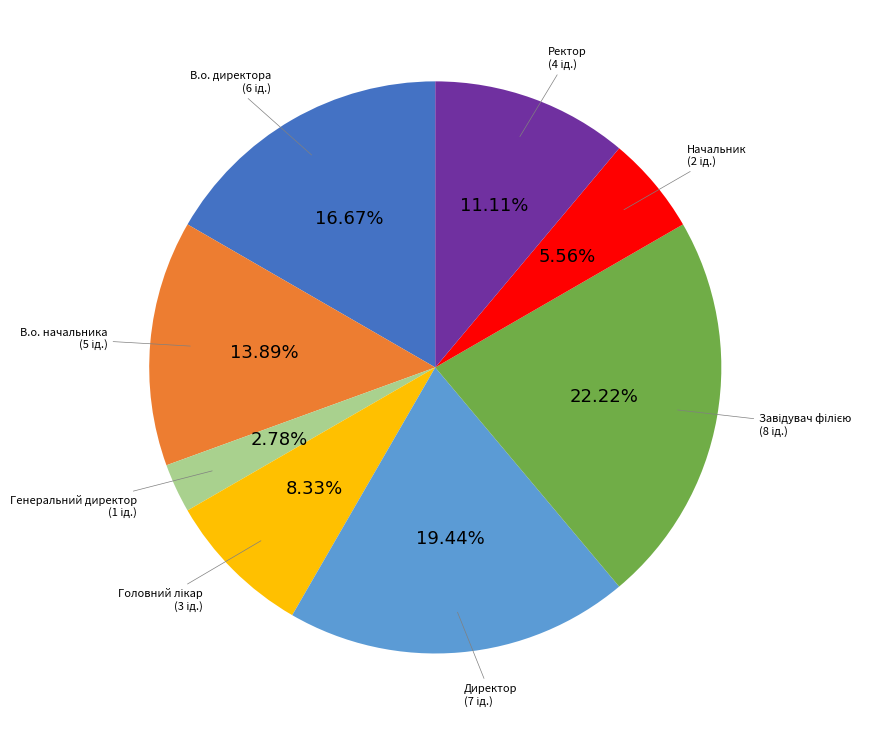

Is there a majority slice in this chart?

No